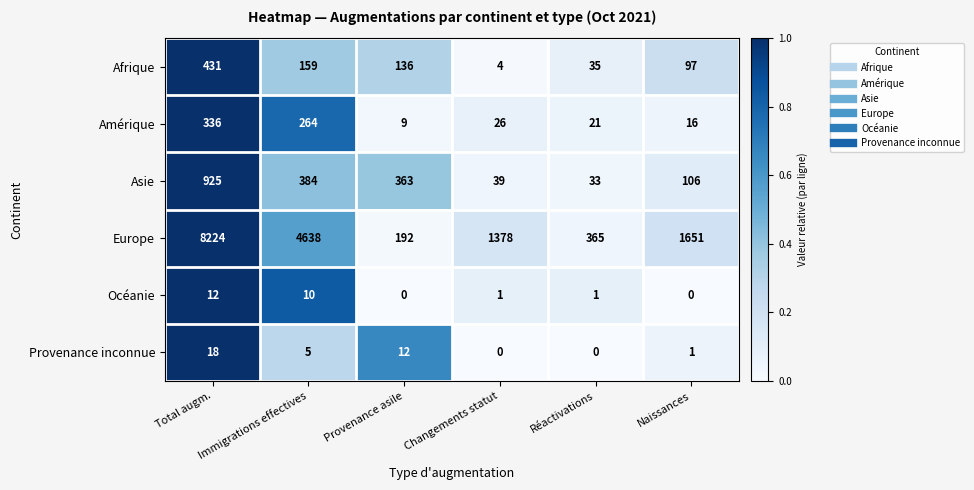

What is the average value of the Asie series?

308